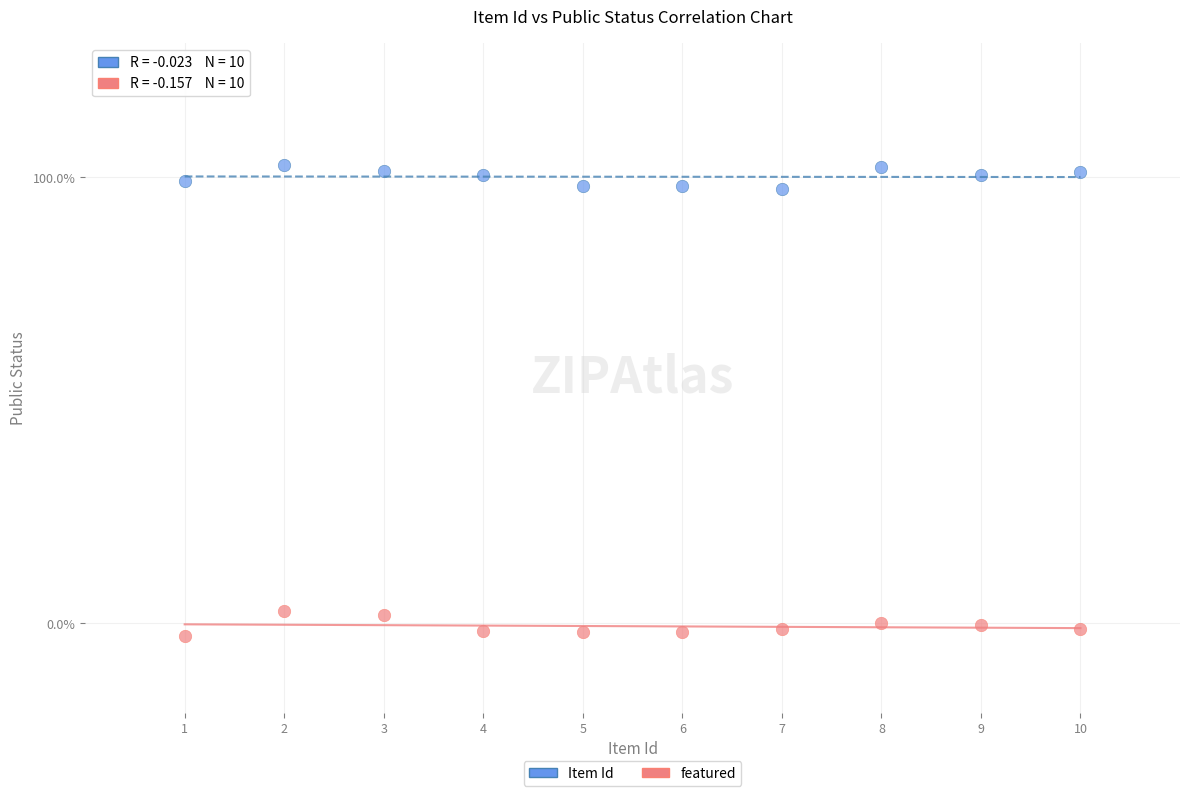

What are all the series names shown in the legend?

Item Id, featured